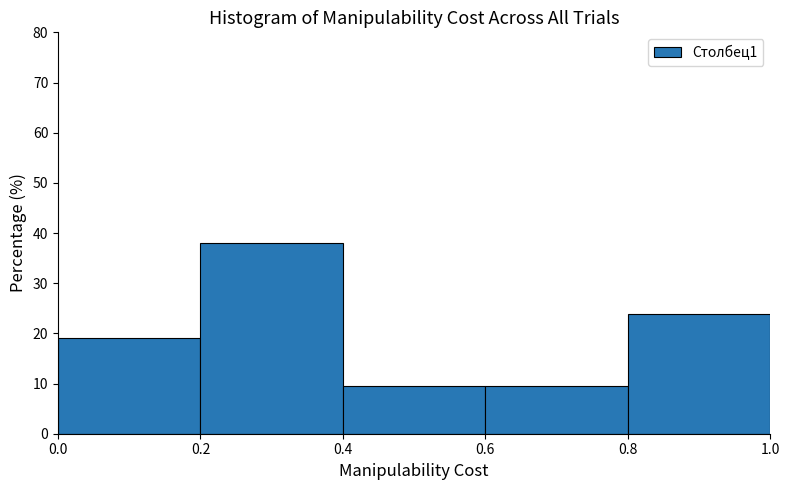

Reading left to right, list every bar in this chart as the range it spans on the x-axis followed by its height. The values are not printed on the chart, so give them approximately, as read against the axis.

0.0 to 0.2: 19
0.2 to 0.4: 38
0.4 to 0.6: 10
0.6 to 0.8: 10
0.8 to 1.0: 24